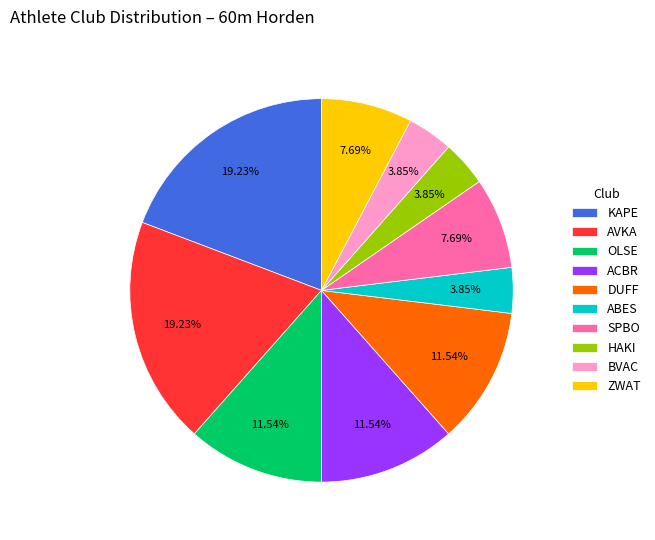

Do ACBR and ABES together represent more than half of the pie?

No